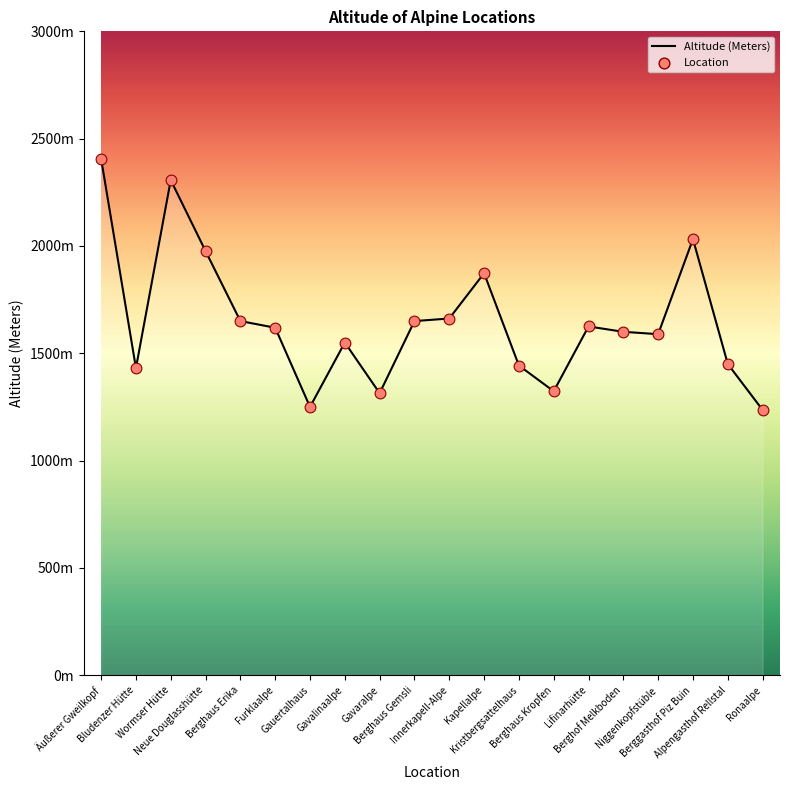

Does the chart have visible grid lines?

No